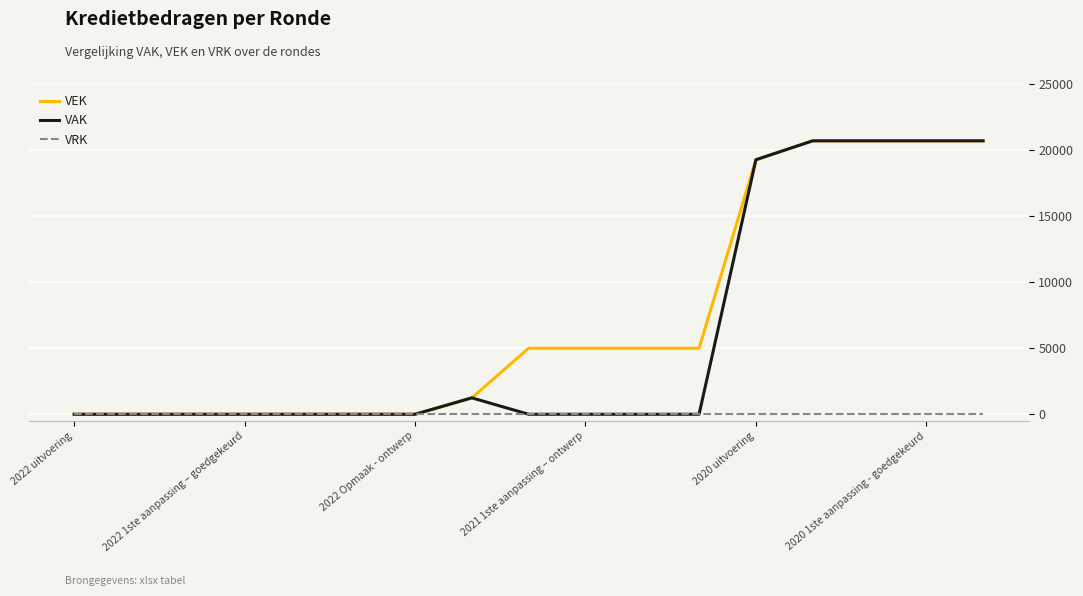

What is the maximum value for VEK?

20700